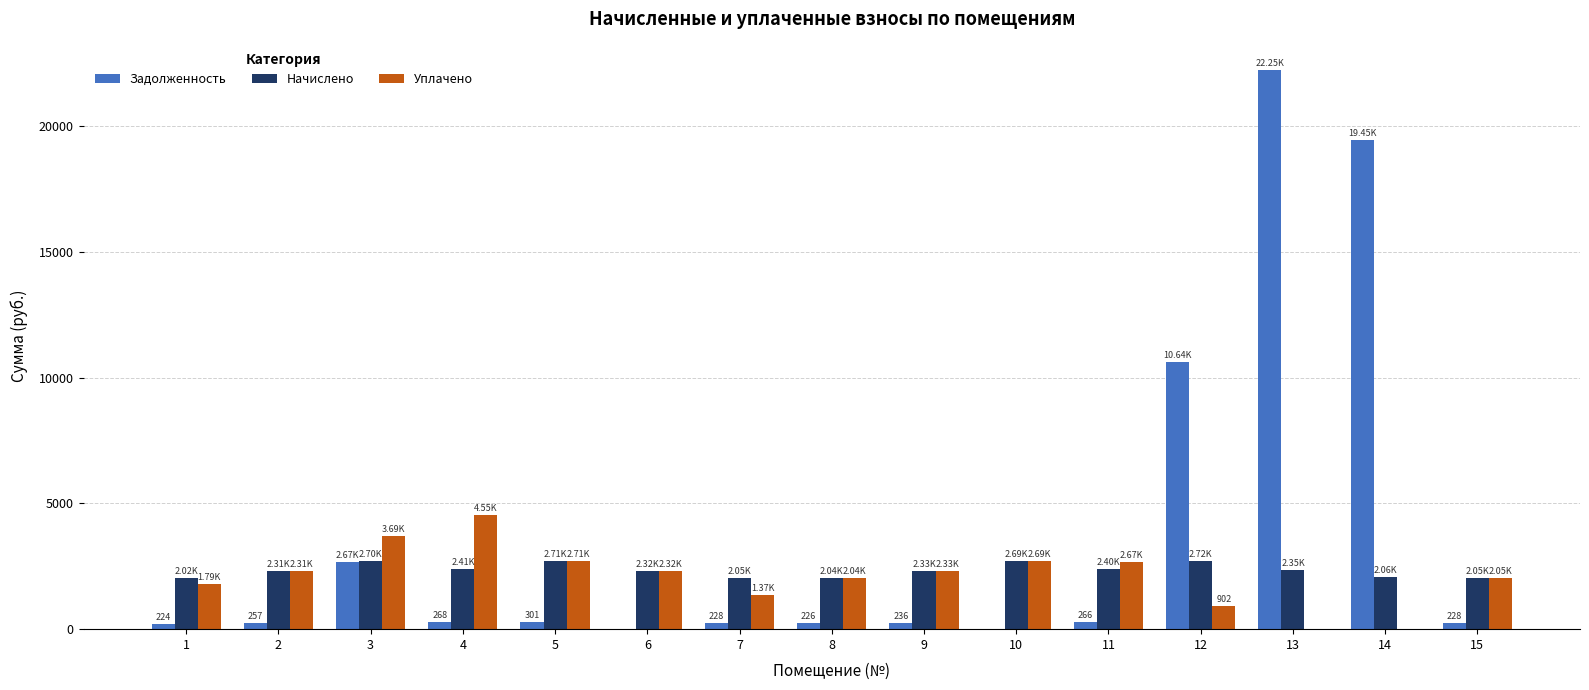

Between 8 and 13, which series saw the biggest shift?

Задолженность